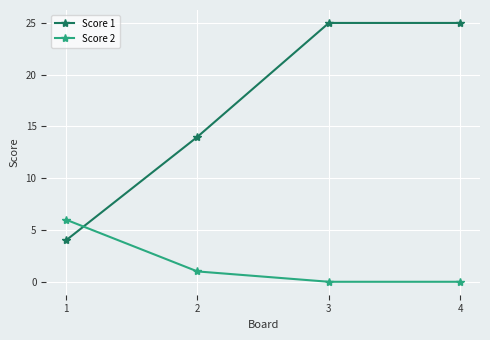

Which series has the largest range (max minus min)?

Score 1